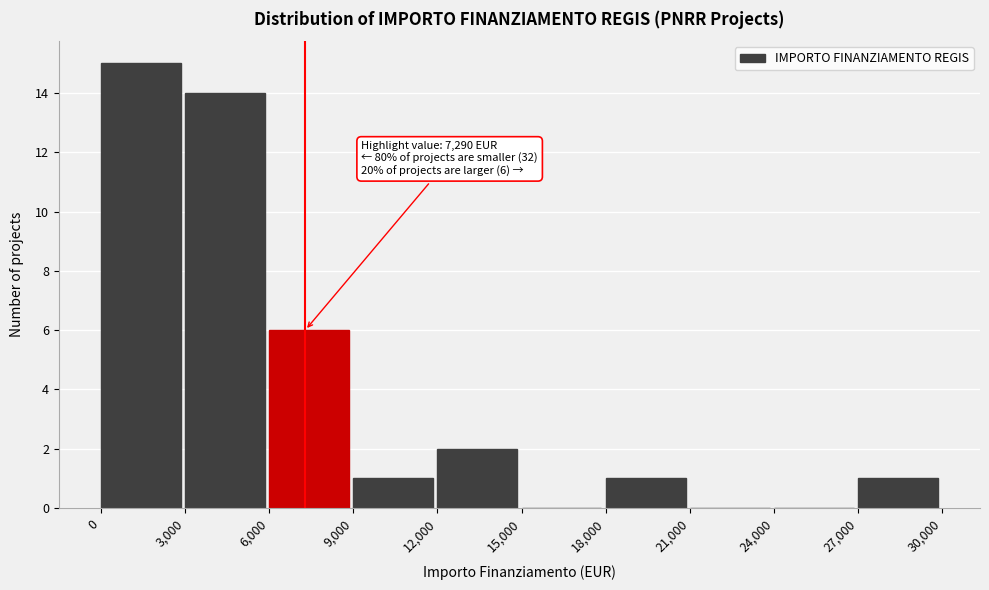

Which range on the x-axis has the tallest bar?

0 to 3,000